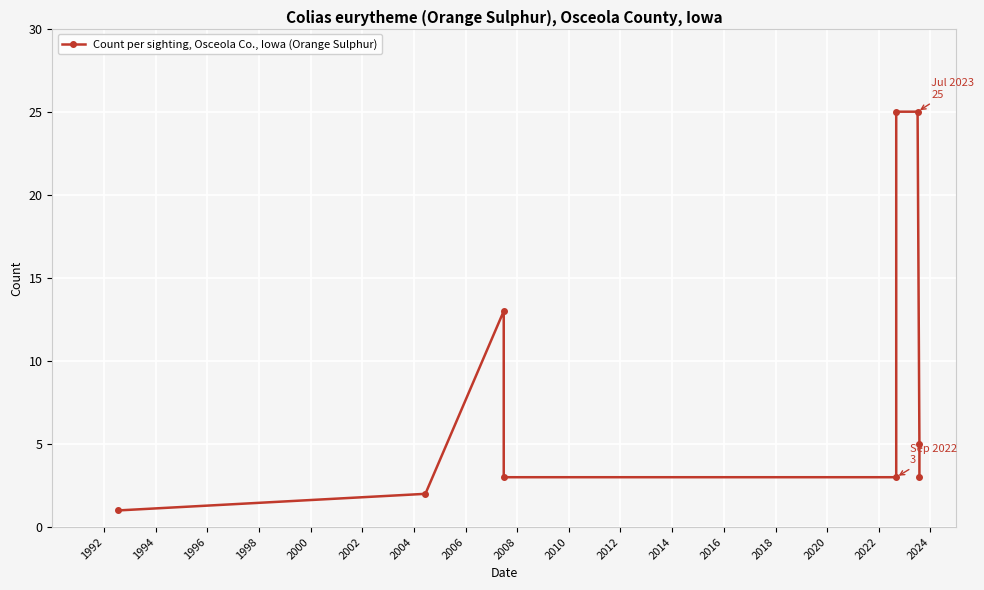

Count the number of data series in this chart.

1